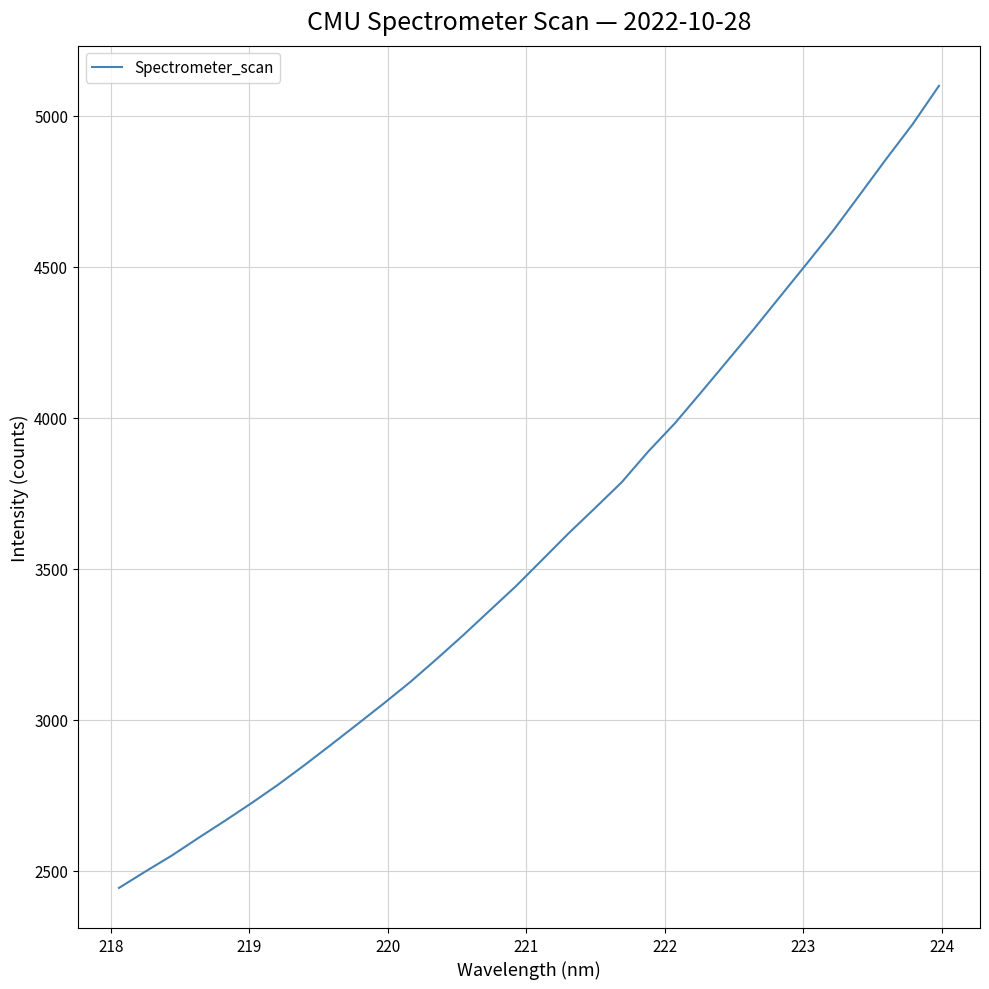

What is the difference between the maximum and minimum values?

2656.5